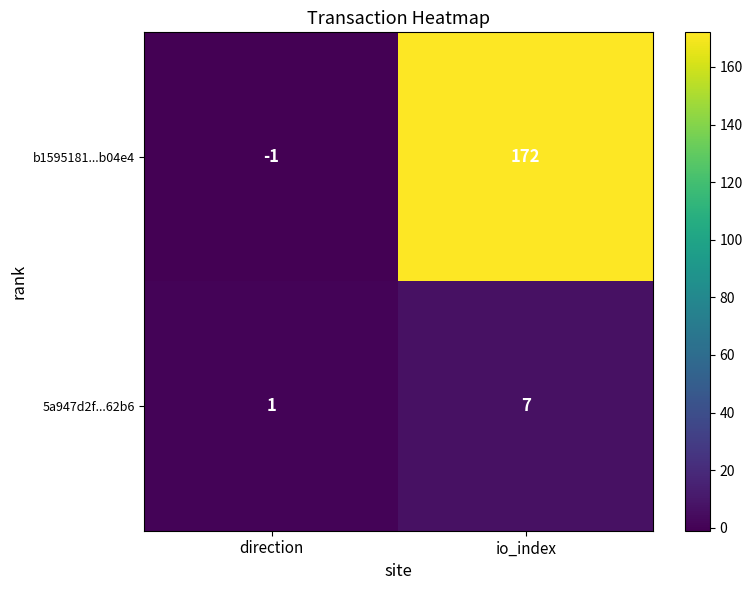

Is it true that 5a947d2f...62b6 equals 2 at direction?

False